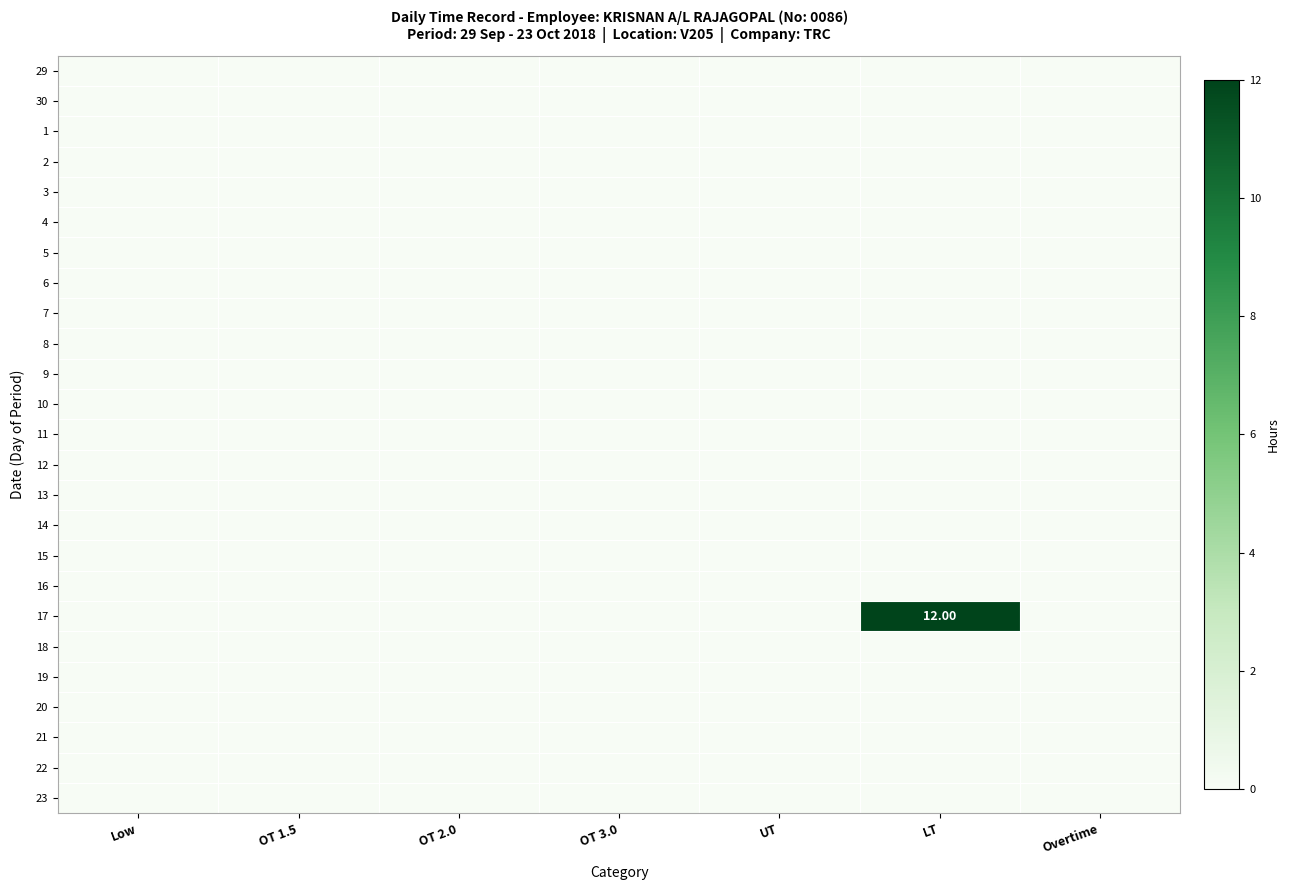

Which category has the lowest value in the 12 series?

Low